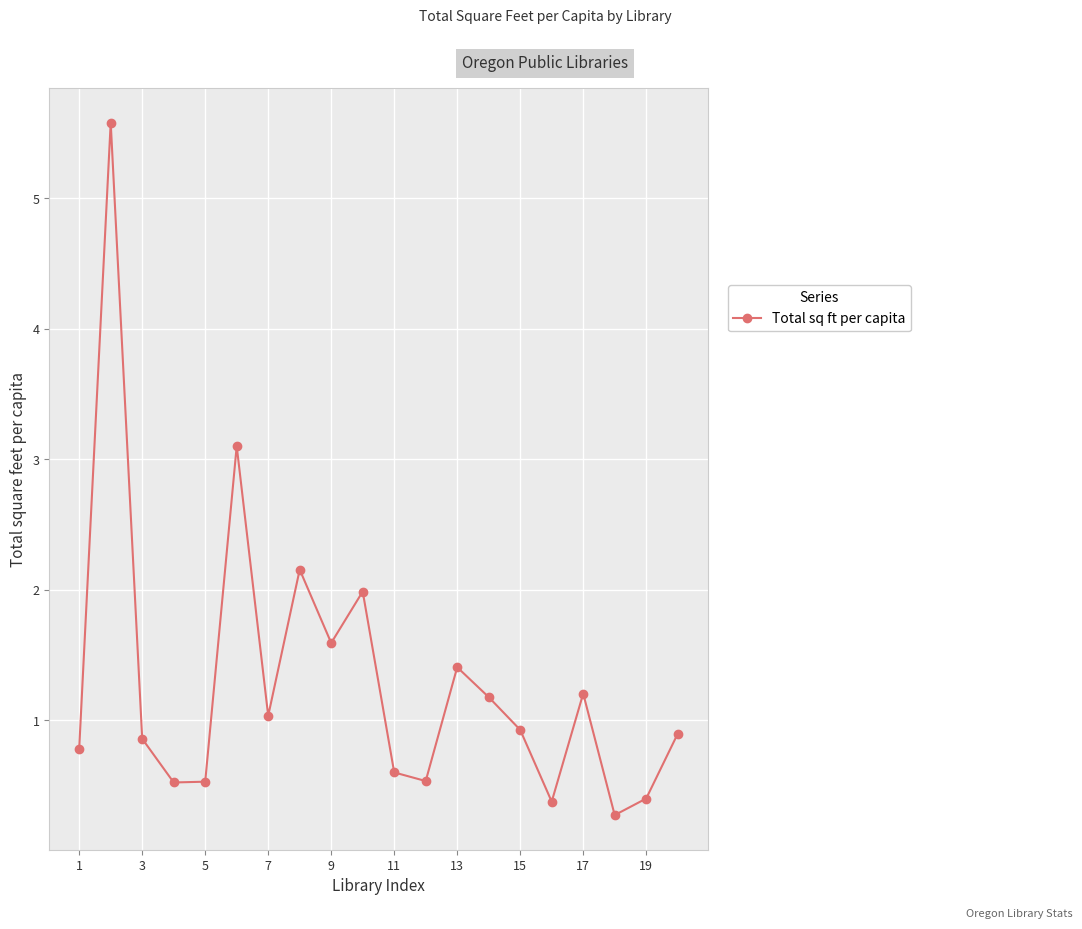

What is the smallest value displayed?

0.3